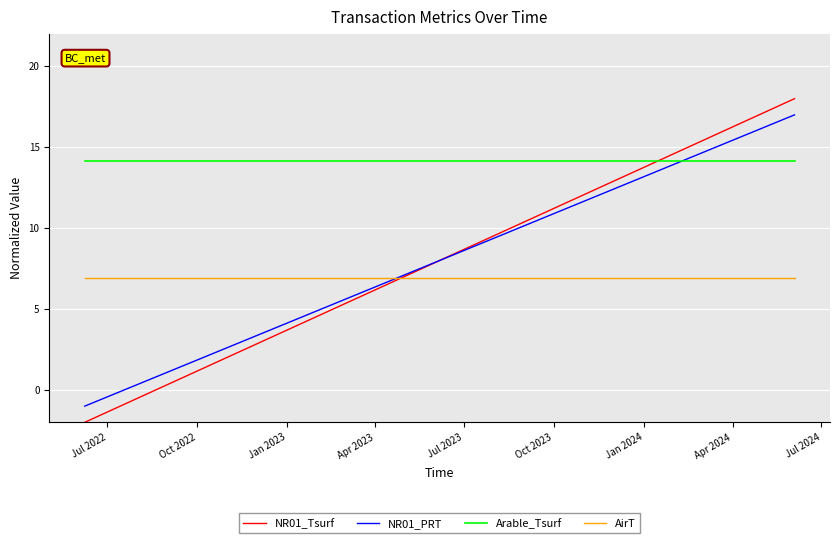

How many categories are shown in the chart?

25